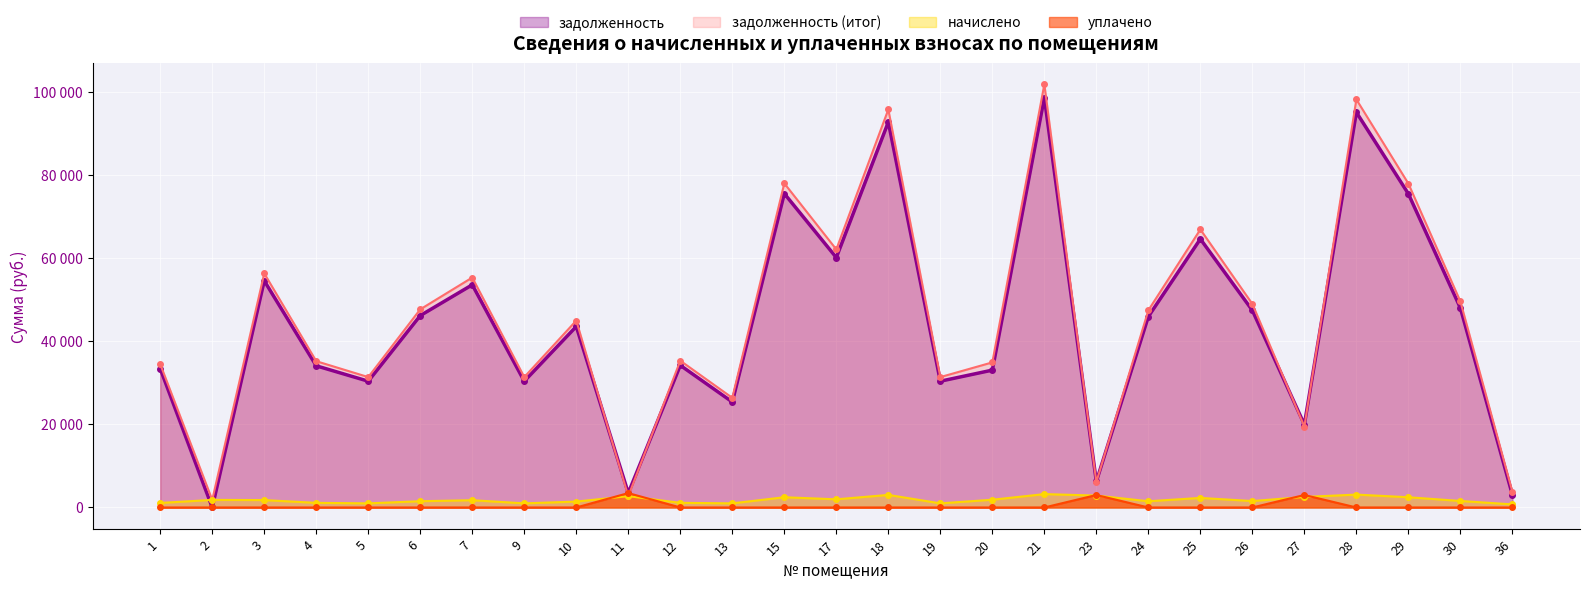

Which series ends up on top after the final intersection of задолженность and начислено?

задолженность